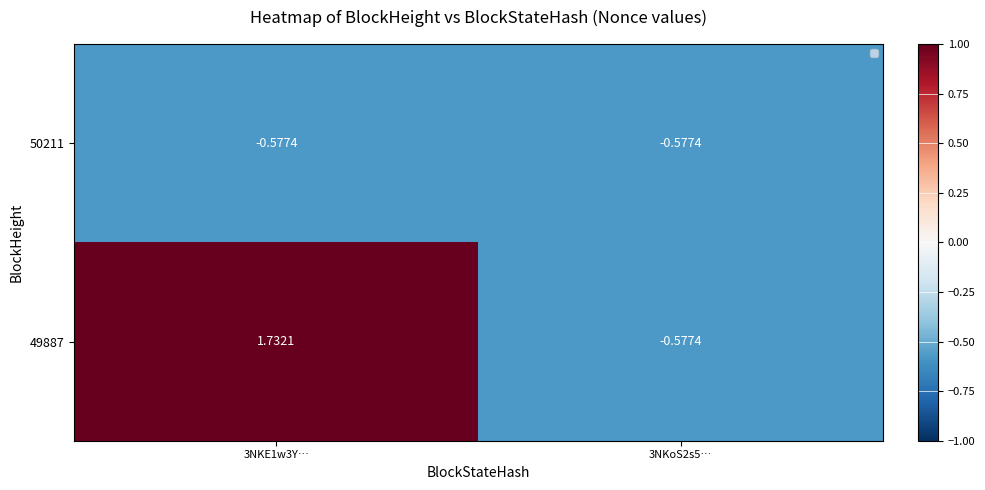

Which series has the largest total across all categories?

49887